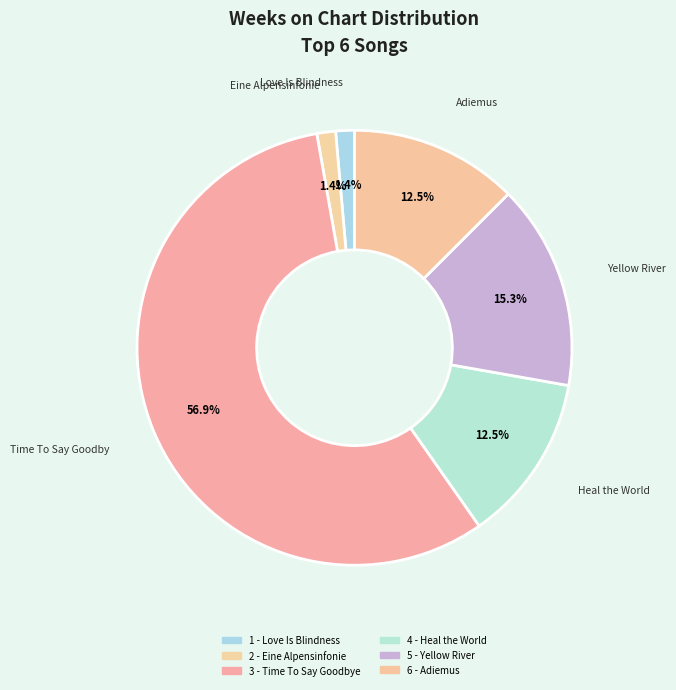

Which category has the biggest portion of the pie?

3 - Time To Say Goodbye